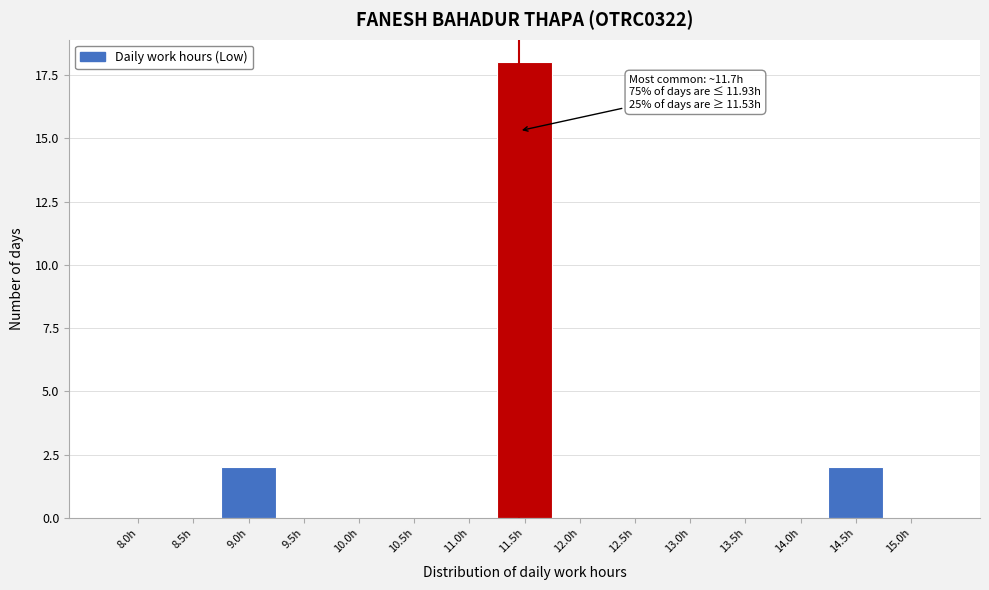

Reading left to right, list all the values displayed in this chart.

8.0h=0	8.5h=0	9.0h=2	9.5h=0	10.0h=0	10.5h=0	11.0h=0	11.5h=18	12.0h=0	12.5h=0	13.0h=0	13.5h=0	14.0h=0	14.5h=2	15.0h=0